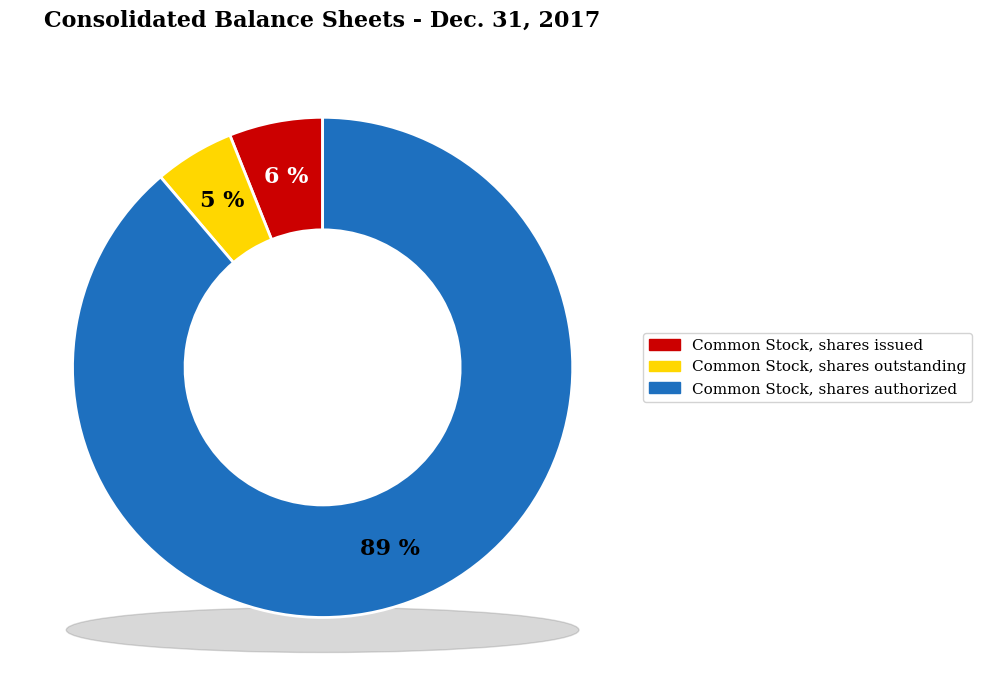

Approximately how many times larger is the value at Common Stock, shares authorized compared to Common Stock, shares issued?

14.7